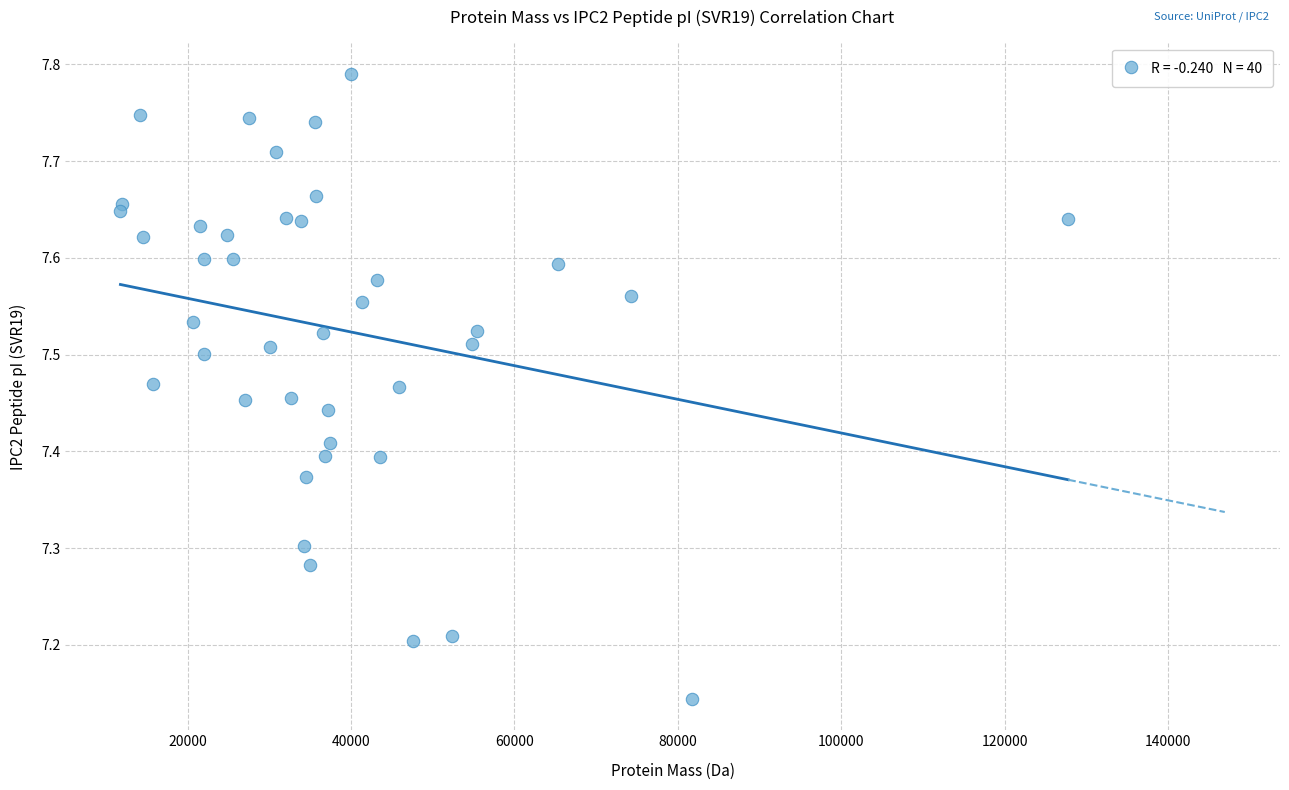

What is the range of Y values (max minus min)?

0.6